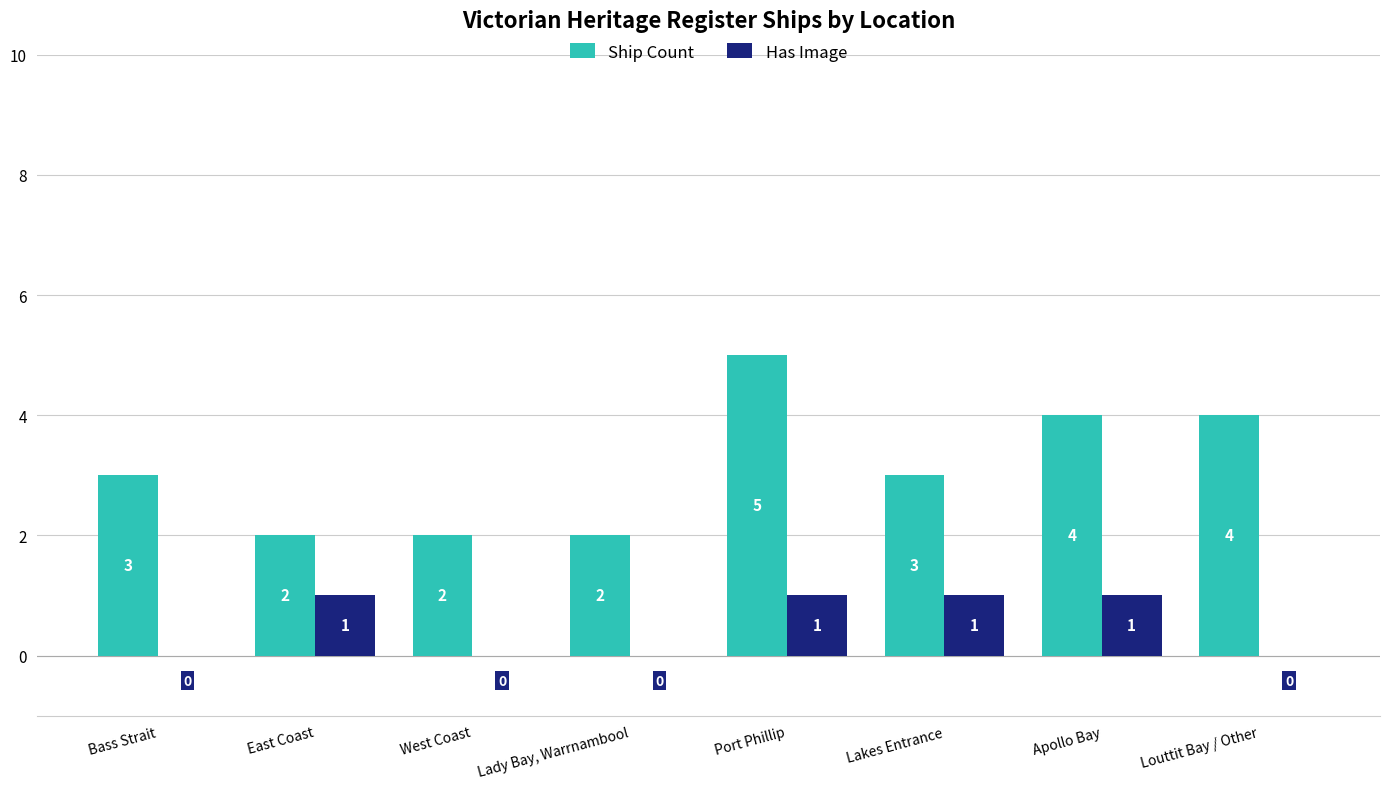

What is the total value across all series at Lady Bay, Warrnambool?

2